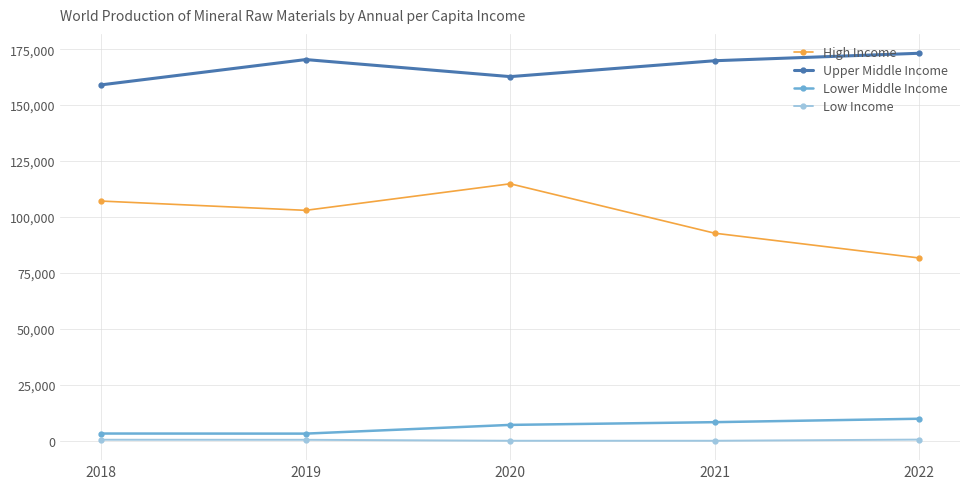

List the series in order of their peak value, lowest first.

Low Income, Lower Middle Income, High Income, Upper Middle Income